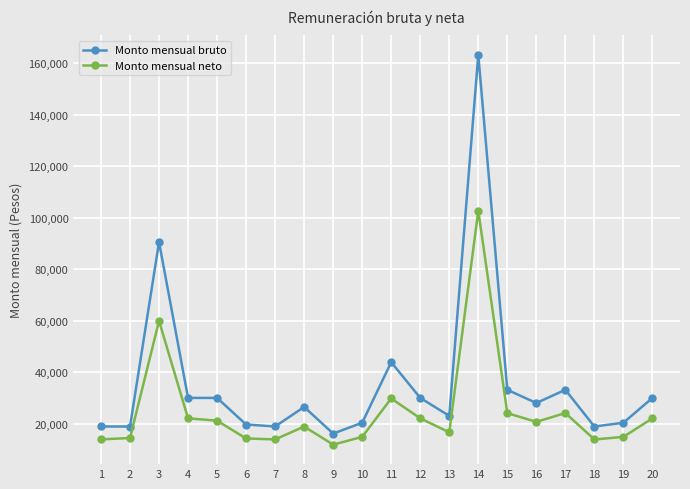

What is the difference between the Monto mensual bruto values at 14 and 19?

142680.0